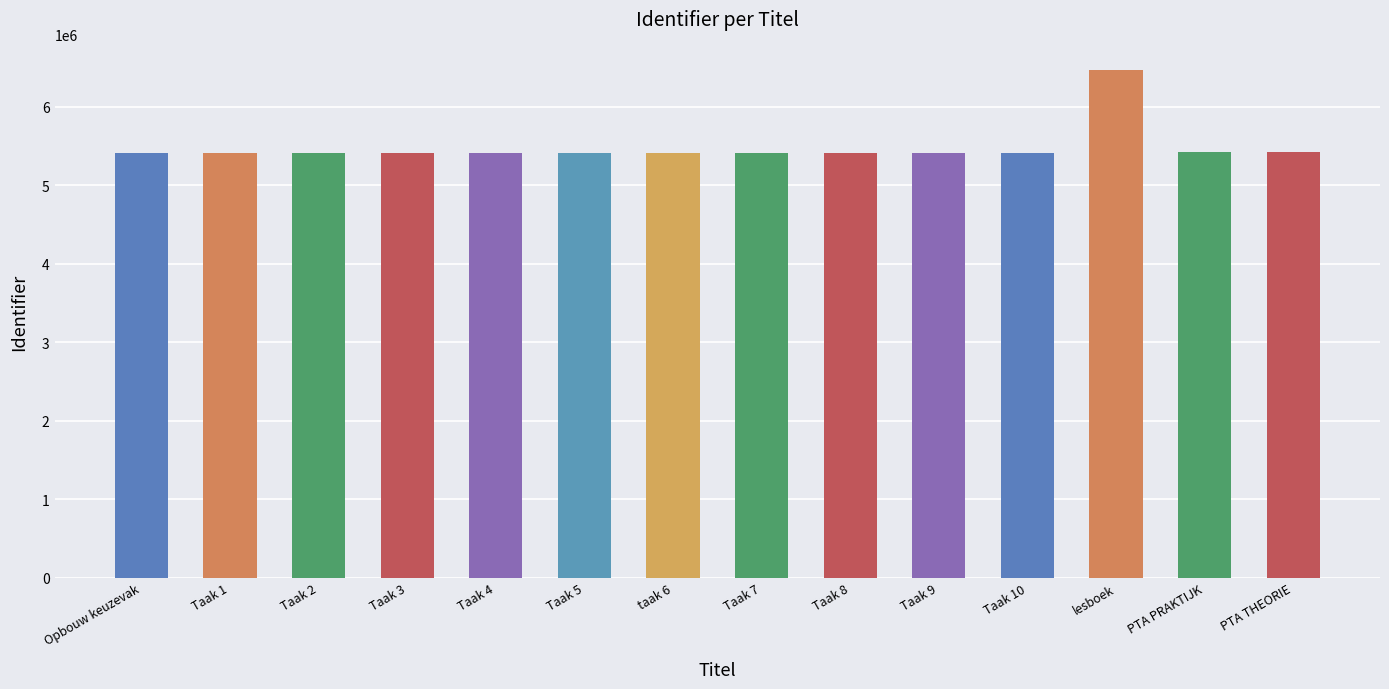

Between Taak 1 and lesboek, which is larger?

lesboek